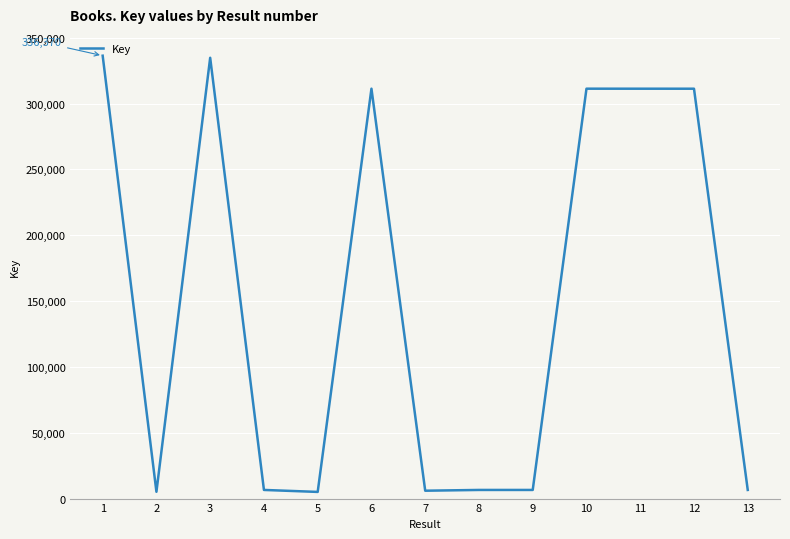

What is the difference between the maximum and minimum values?

331306